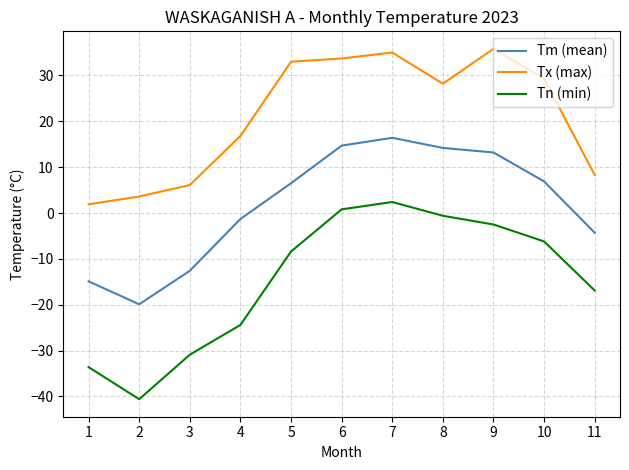

Which series has the widest spread of values?

Tn (min)